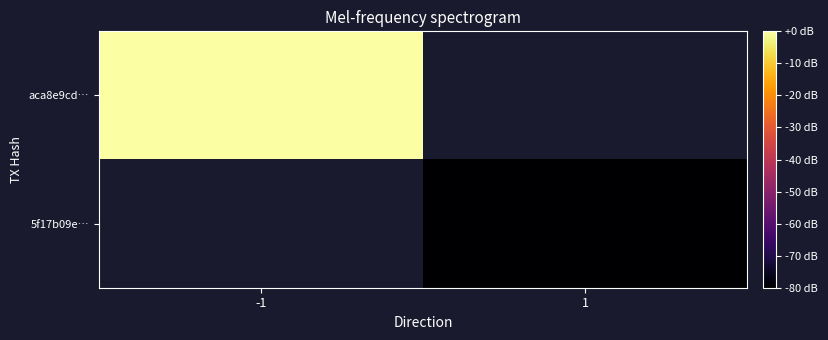

Rank the categories by aca8e9cd… value from lowest to highest.

-1, 1